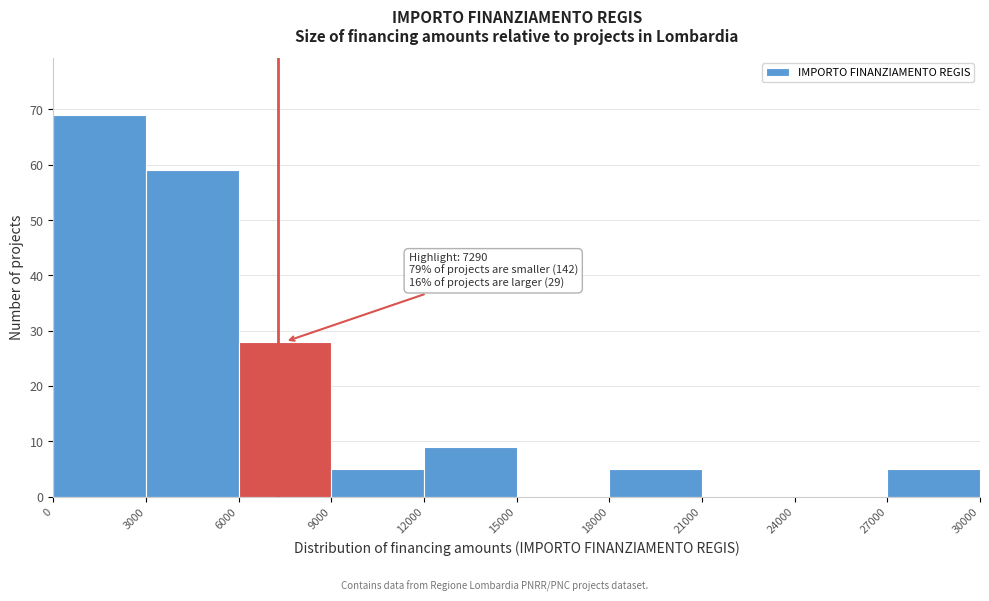

Over which range of the x-axis is the bar tallest?

0 to 3000